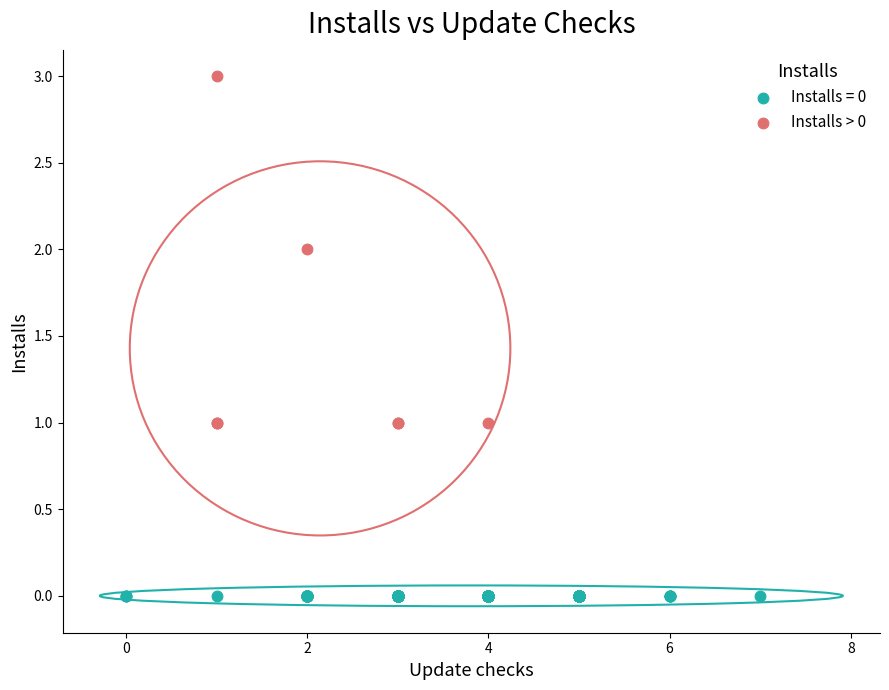

What are all the series names shown in the legend?

Installs = 0, Installs > 0